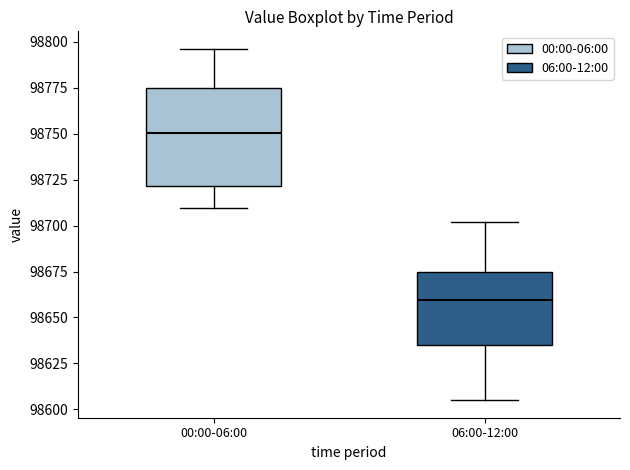

Reading left to right, transcribe this box plot: for each box, give where its median line is, the range the box spans, and where its two whiskers end, as read against the y-axis. The values are not printed on the chart, so give them approximately, as read against the axis.

00:00-06:00: median 98750, box 98720 to 98775, whiskers 98710 to 98795
06:00-12:00: median 98660, box 98635 to 98675, whiskers 98605 to 98700